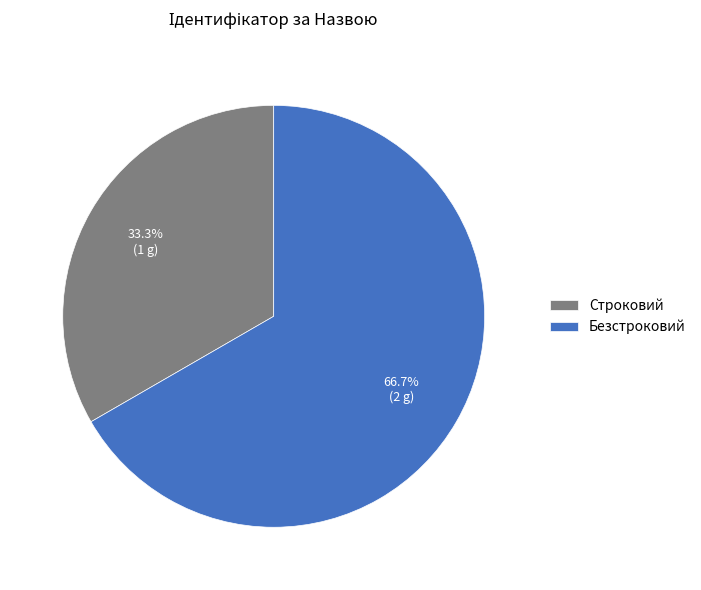

To the nearest percent, what is the combined percentage of Безстроковий and Строковий?

100%